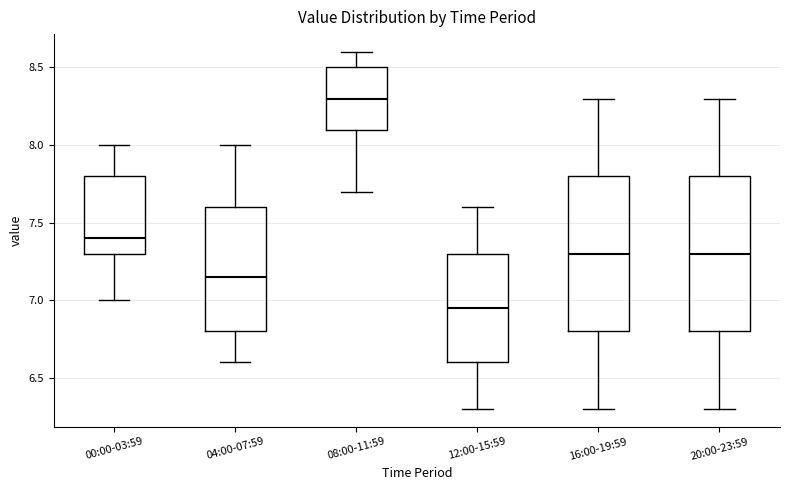

Reading left to right, transcribe this box plot: for each box, give where its median line is, the range the box spans, and where its two whiskers end, as read against the y-axis. The values are not printed on the chart, so give them approximately, as read against the axis.

00:00-03:59: median 7.40, box 7.30 to 7.80, whiskers 7.00 to 8.00
04:00-07:59: median 7.15, box 6.80 to 7.60, whiskers 6.60 to 8.00
08:00-11:59: median 8.30, box 8.10 to 8.50, whiskers 7.70 to 8.60
12:00-15:59: median 6.95, box 6.60 to 7.30, whiskers 6.30 to 7.60
16:00-19:59: median 7.30, box 6.80 to 7.80, whiskers 6.30 to 8.30
20:00-23:59: median 7.30, box 6.80 to 7.80, whiskers 6.30 to 8.30